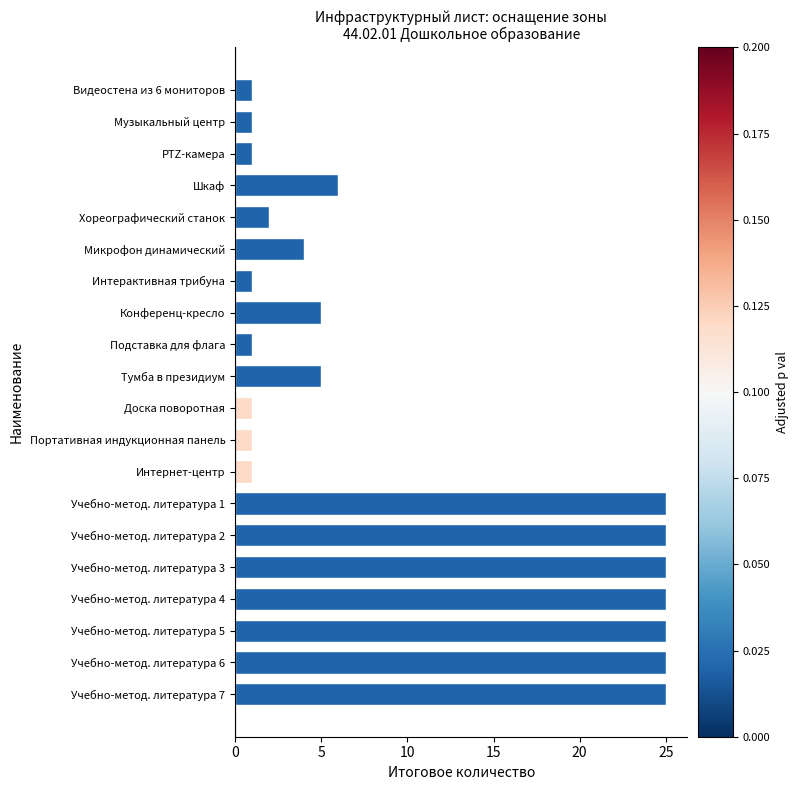

Does the chart contain stacked bars?

No